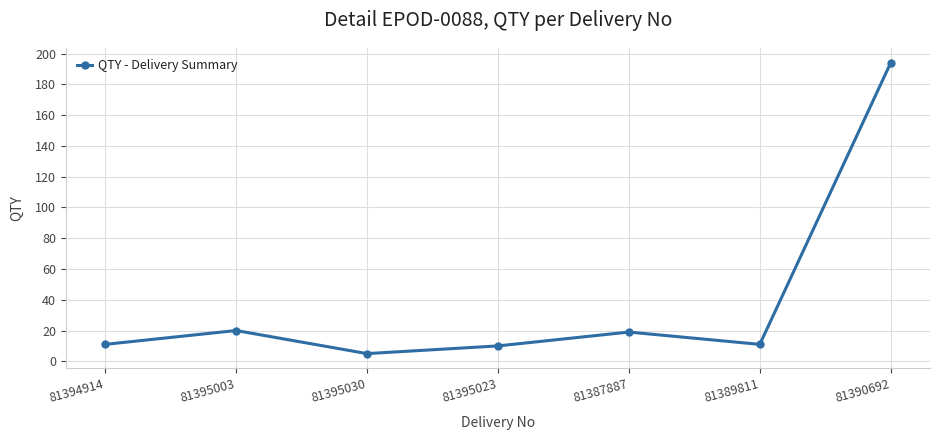

Does the chart display data point markers on the line(s)?

Yes